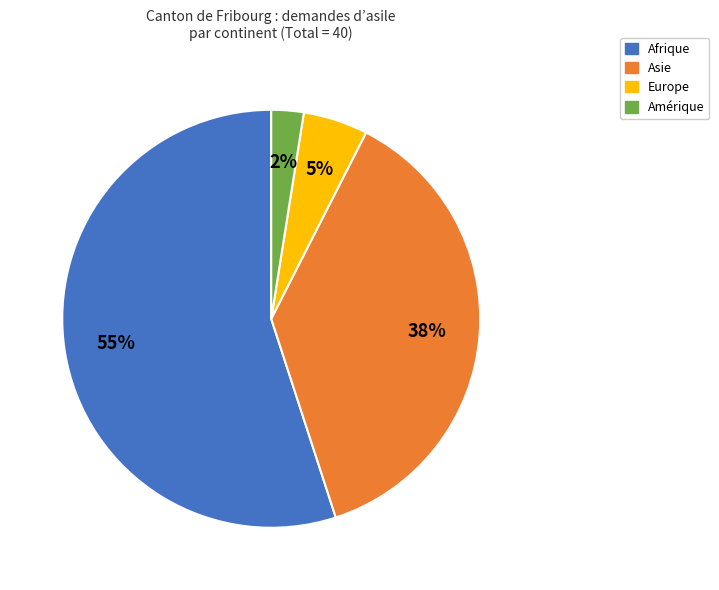

What is the ratio of the value at Afrique to the value at Europe?

11.0